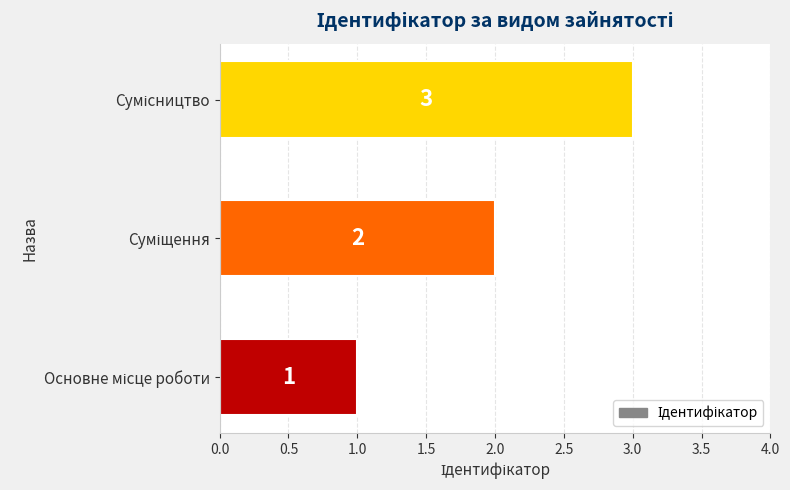

What is the maximum value shown in the chart?

3